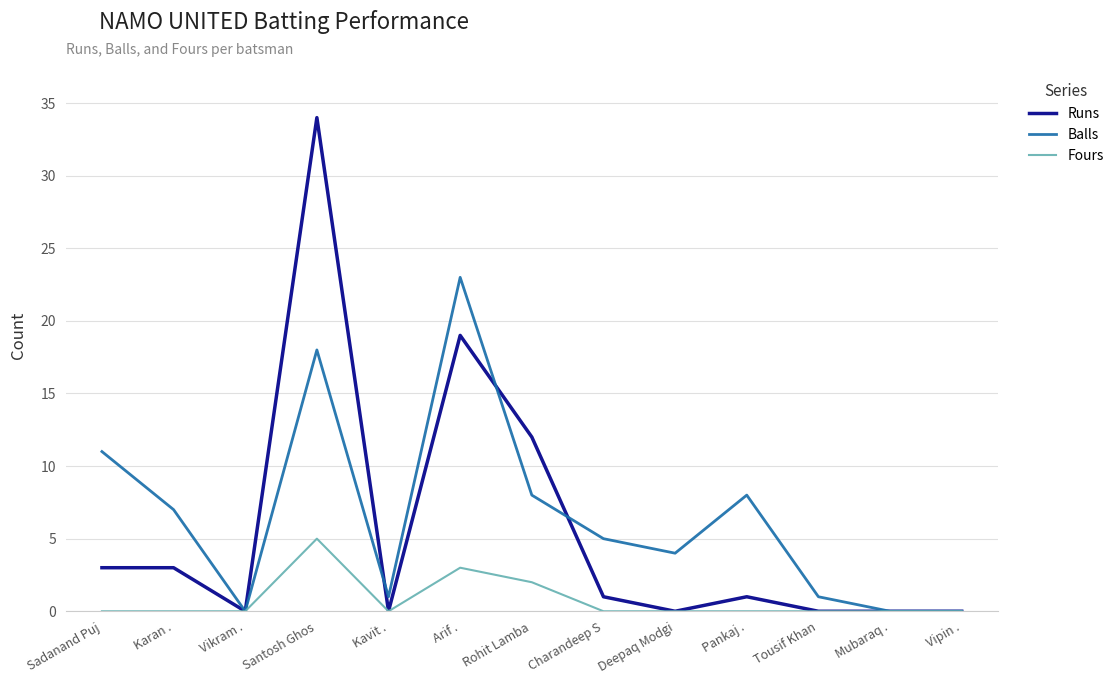

Which series changed the most between Santosh Ghos and Arif .?

Runs